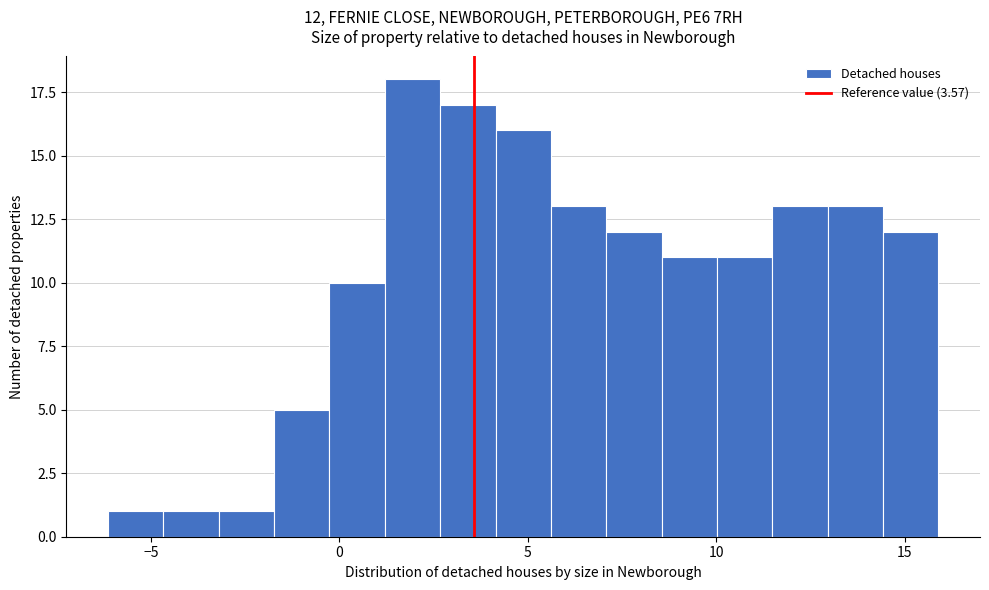

Read against the x-axis, roughly where is the centre of the tallest bar?

2.0